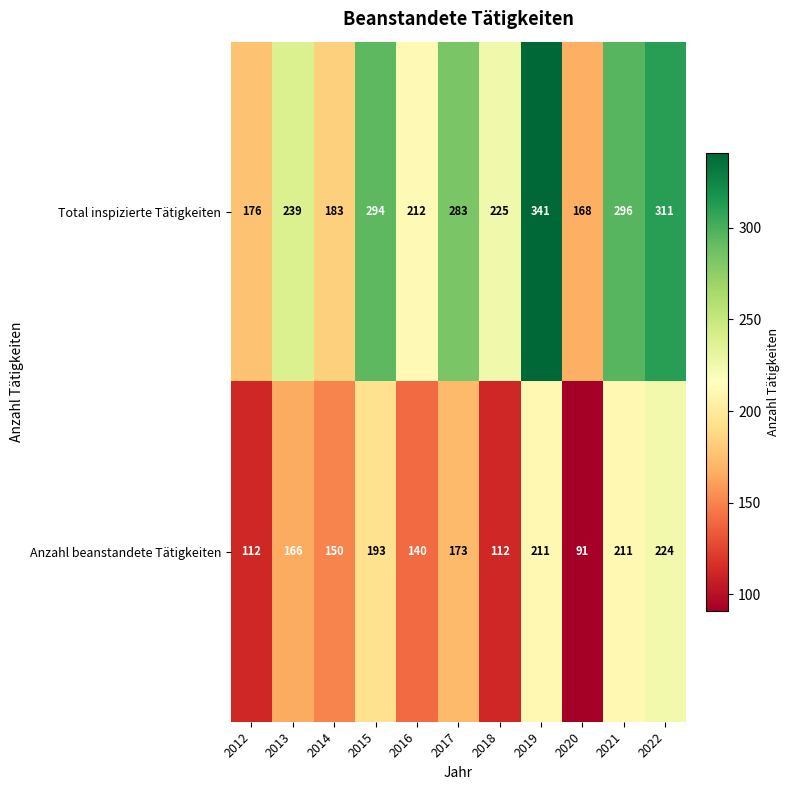

At 2017, list the series in order from smallest to largest.

Anzahl beanstandete Tätigkeiten, Total inspizierte Tätigkeiten